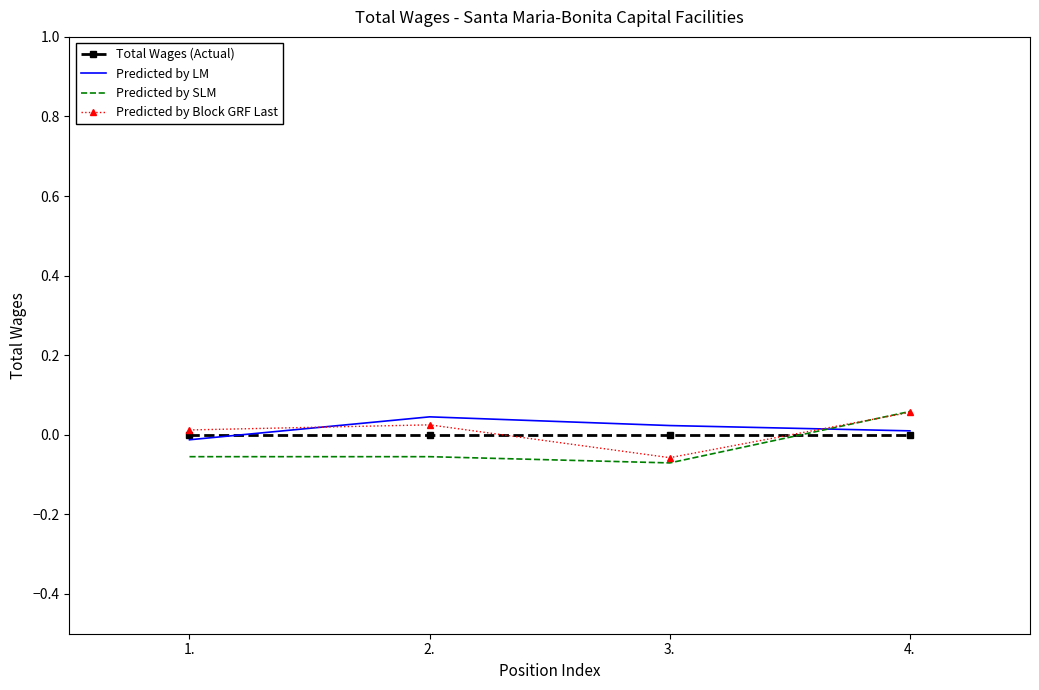

How many distinct data groups are displayed?

4